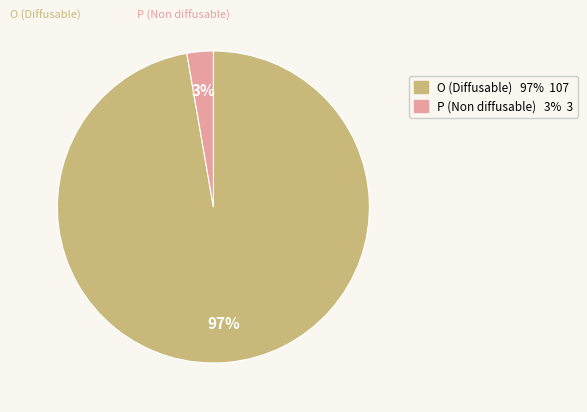

Rank the categories by value from lowest to highest.

P, O